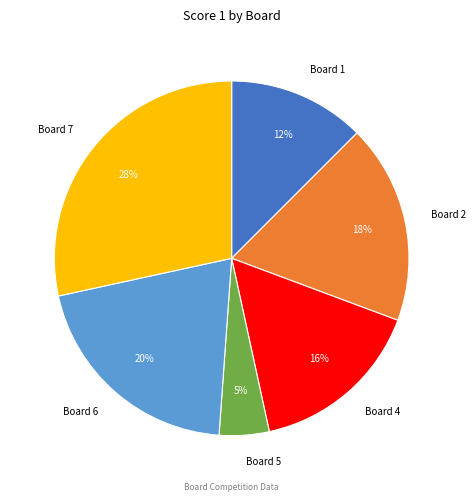

Is it true that Board 5 is 5% of the pie?

True